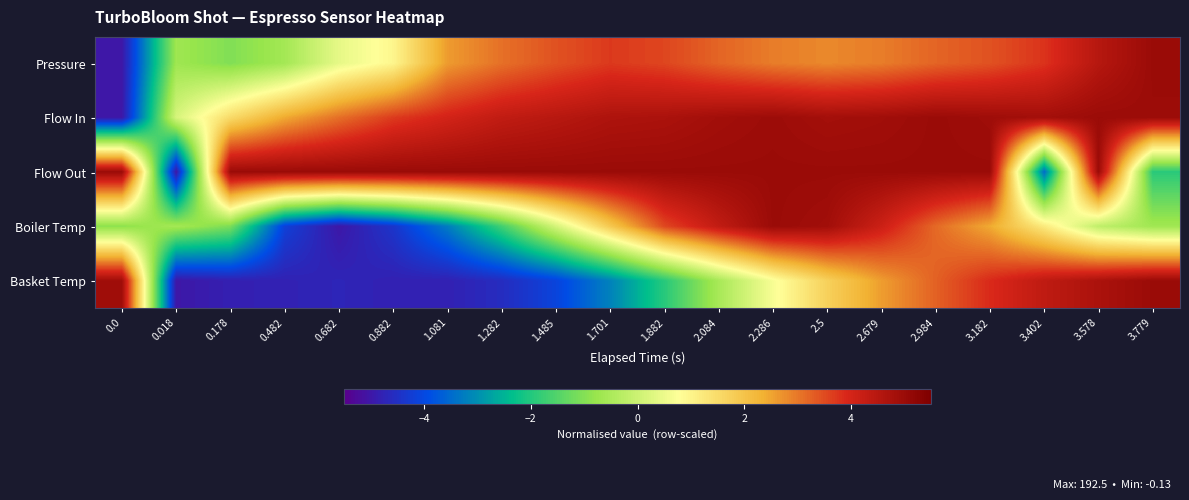

Between 2.5 and 1.081, which is larger?

2.5